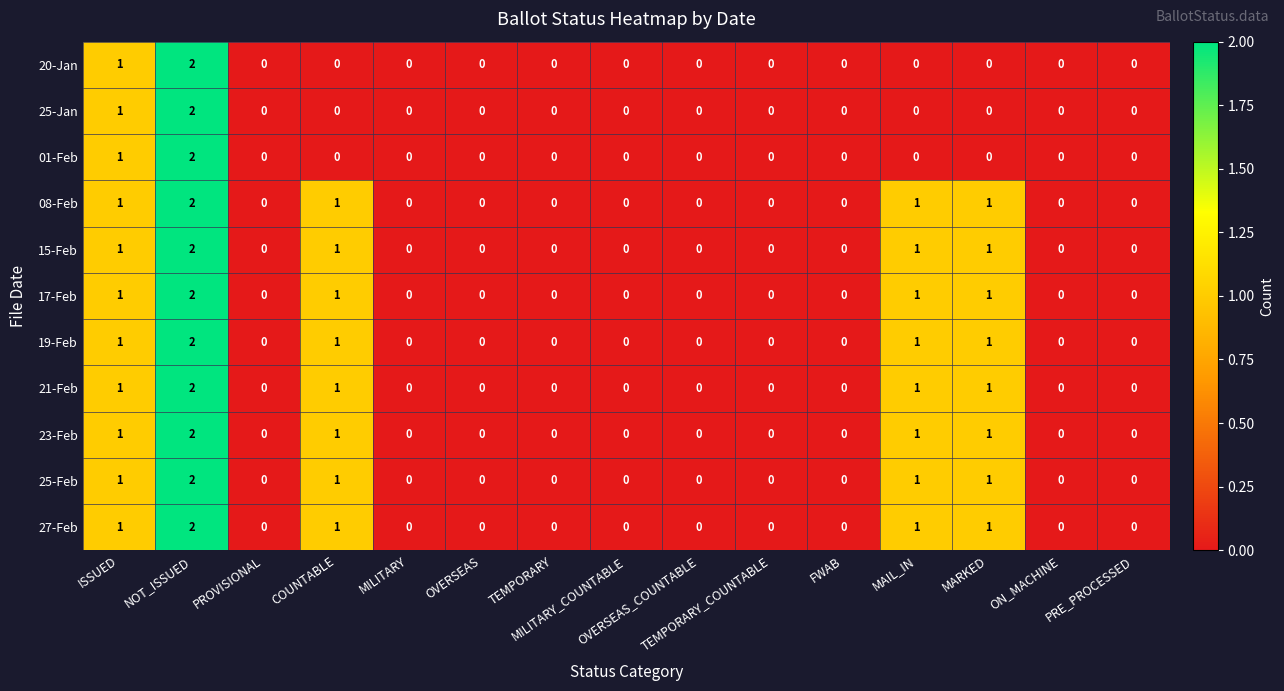

What is the sum of all 23-Feb values?

6